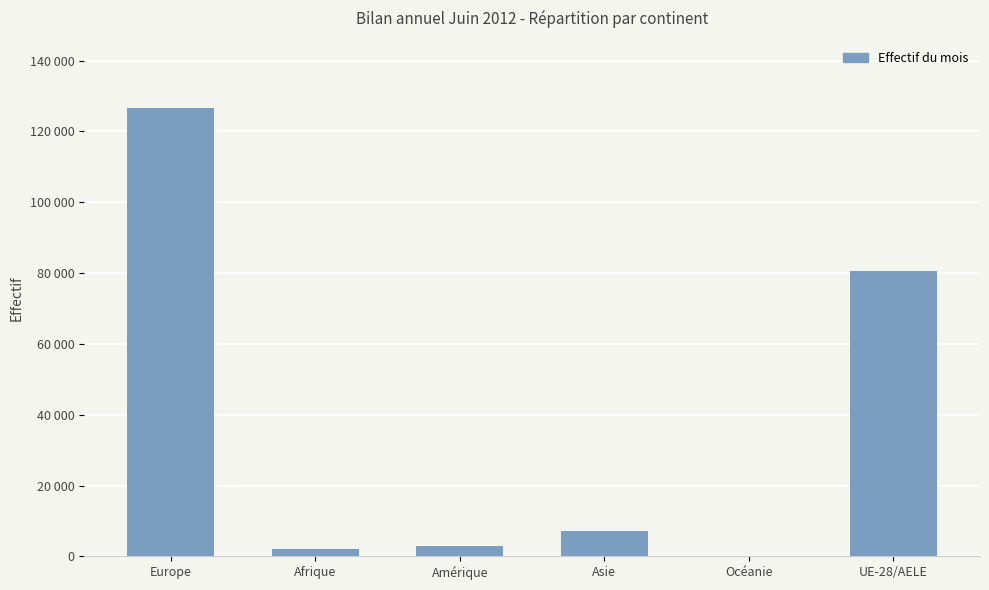

Are the bars horizontal?

No